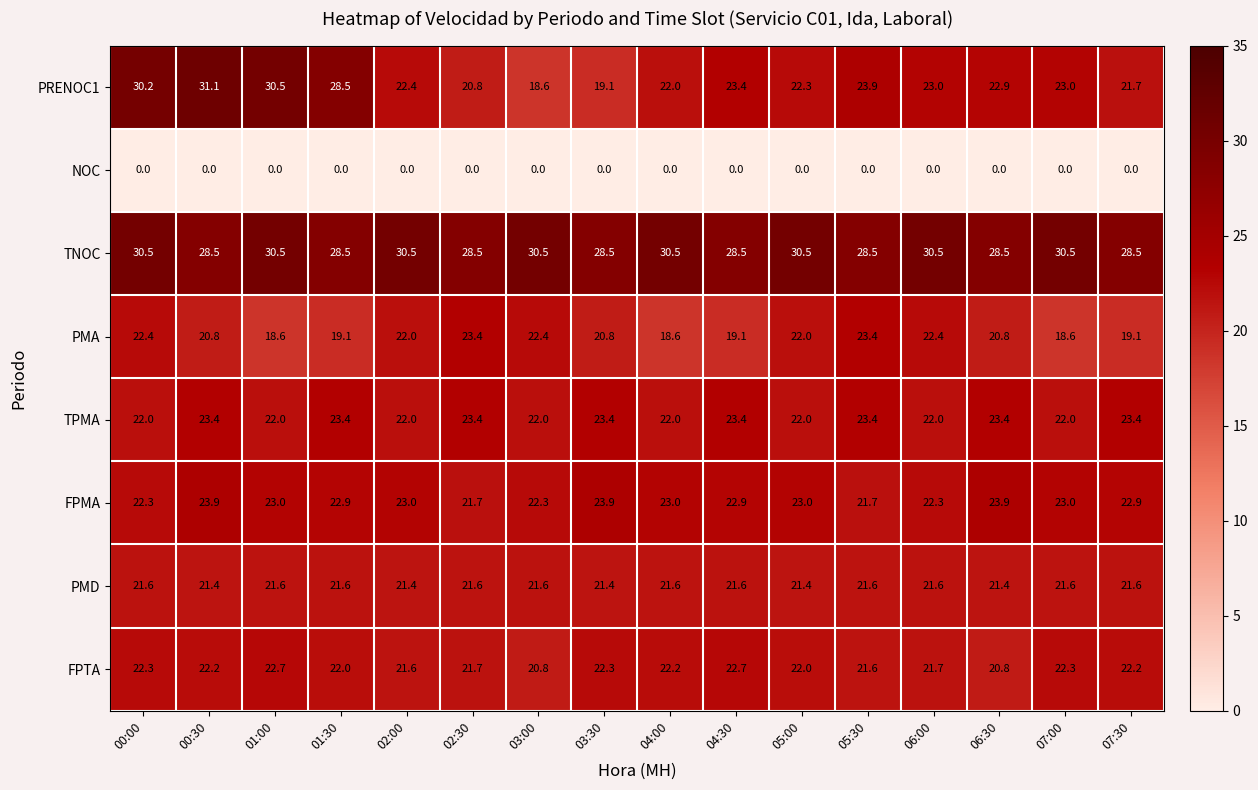

What is the sum of the TPMA values at 05:30 and 02:30?

46.8